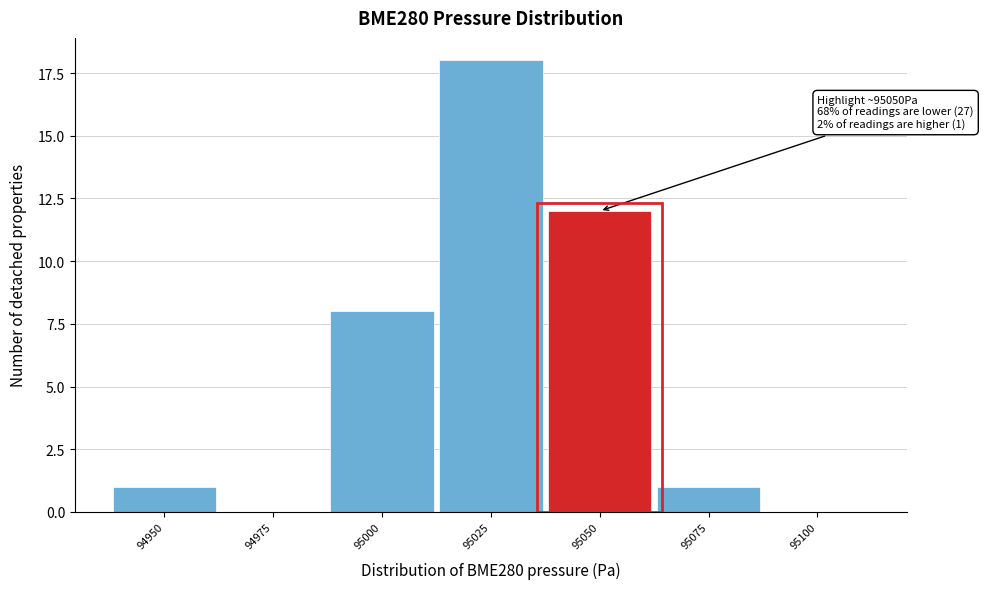

Reading left to right, extract all data points from this chart.

94950=1	94975=0	95000=8	95025=18	95050=12	95075=1	95100=0